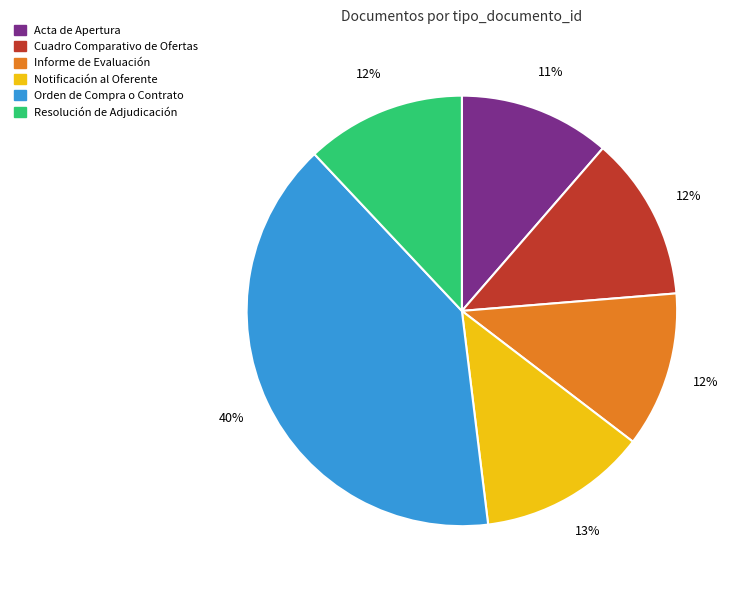

True or false: Resolución de Adjudicación accounts for 12% of the total.

True